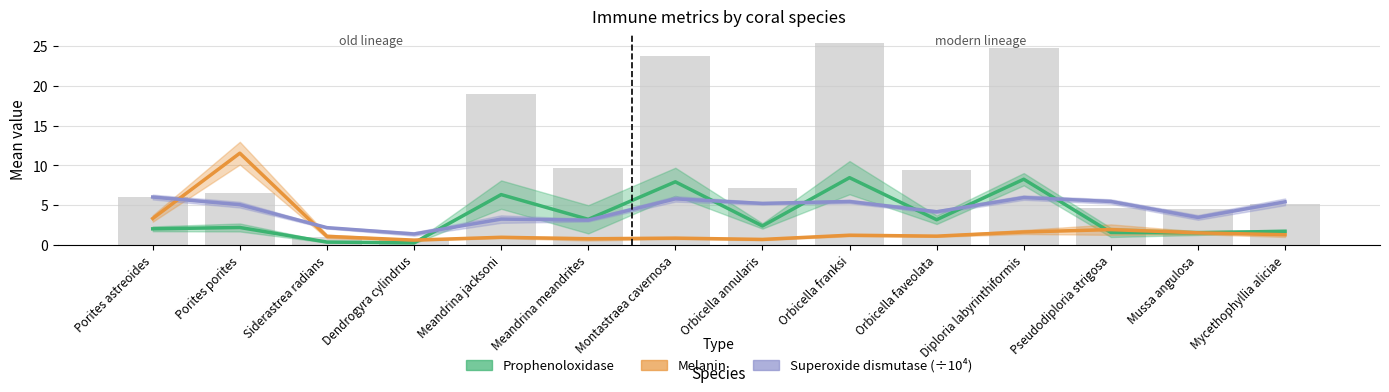

How many data points does each series have?

14